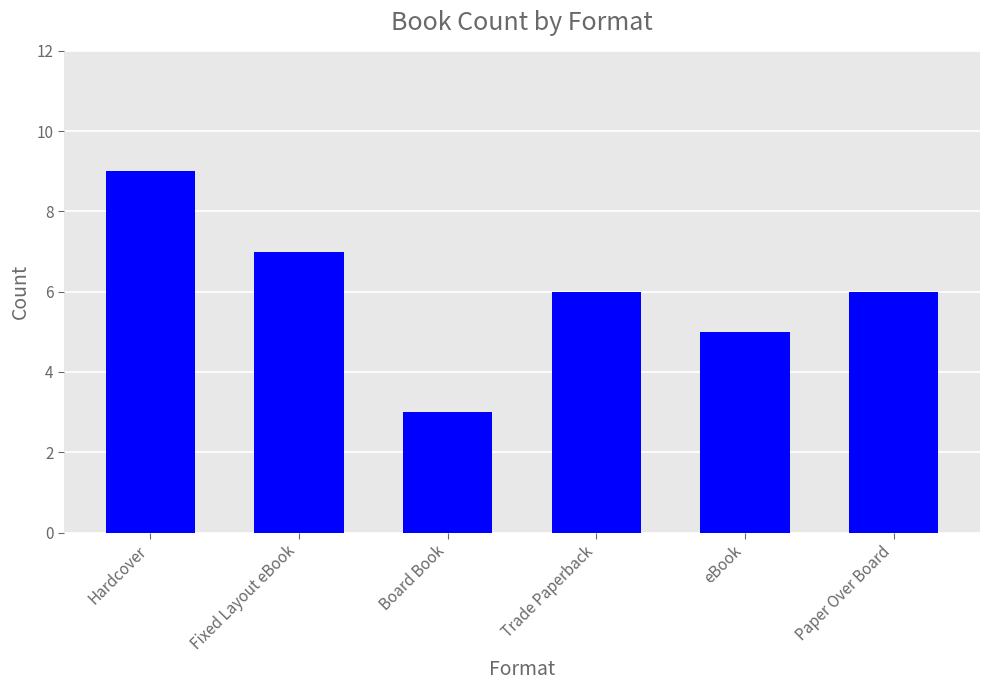

Count the number of data series in this chart.

1